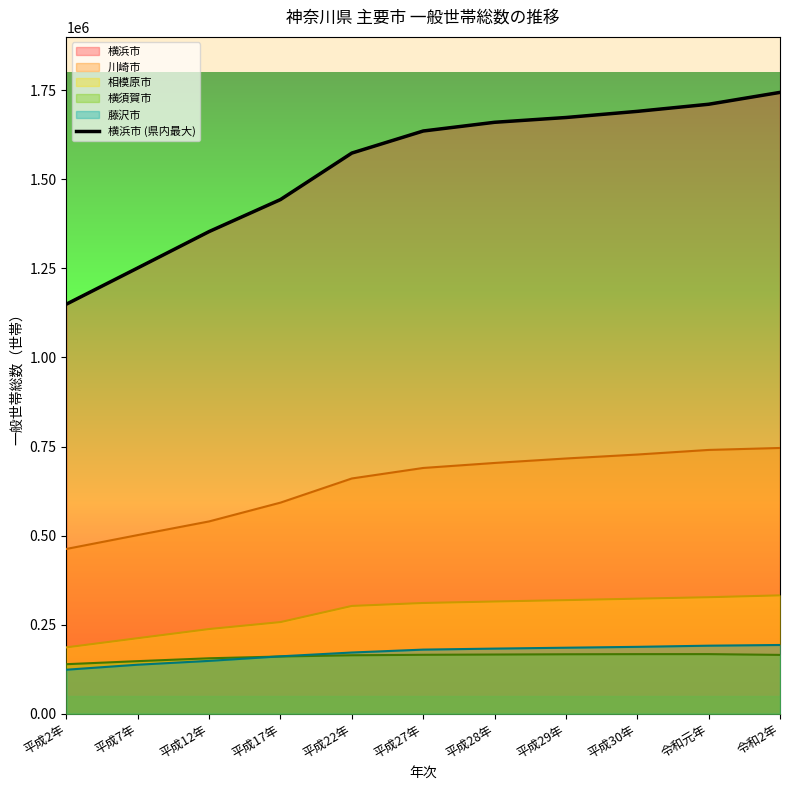

Which label corresponds to the smallest value in the chart?

平成2年